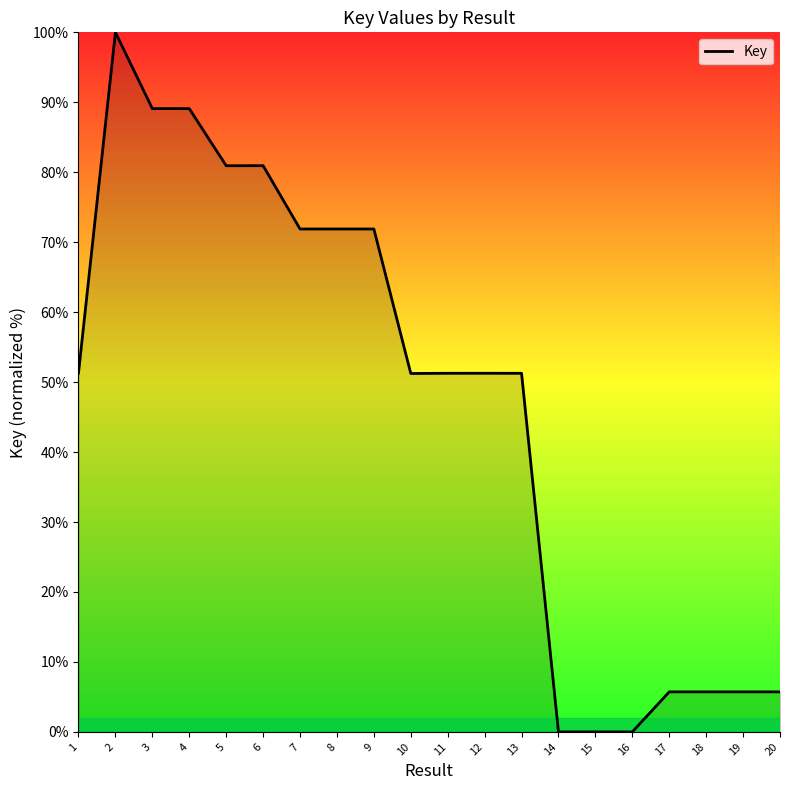

How many categories are shown in the chart?

20